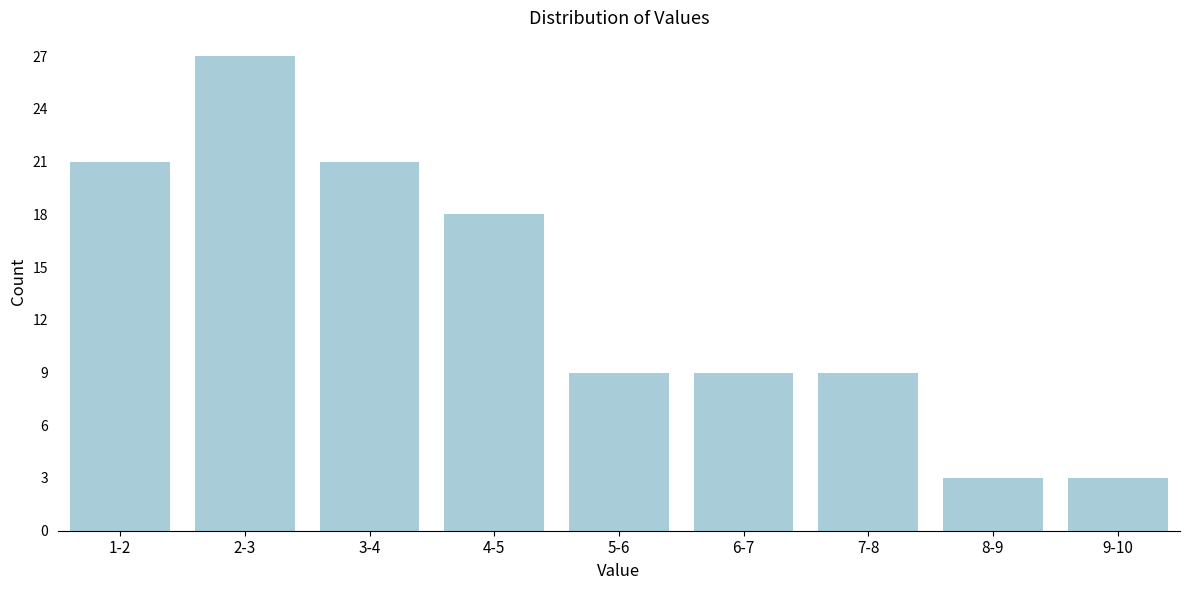

Reading left to right, what are all the values shown in this chart?

21	27	21	18	9	9	9	3	3